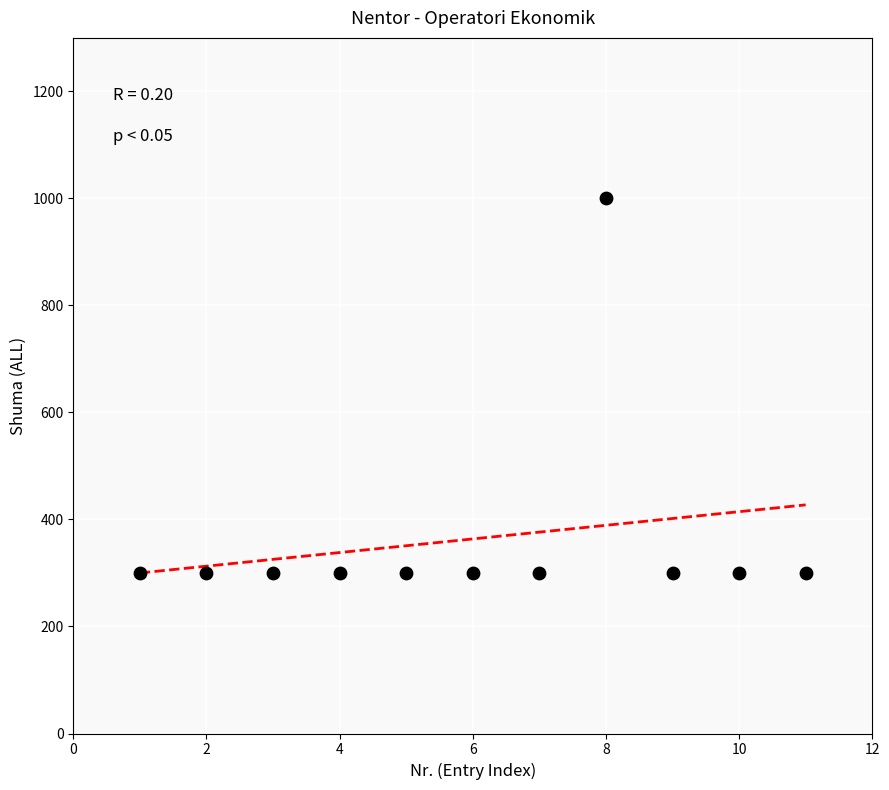

What is the range of X values (max minus min)?

10